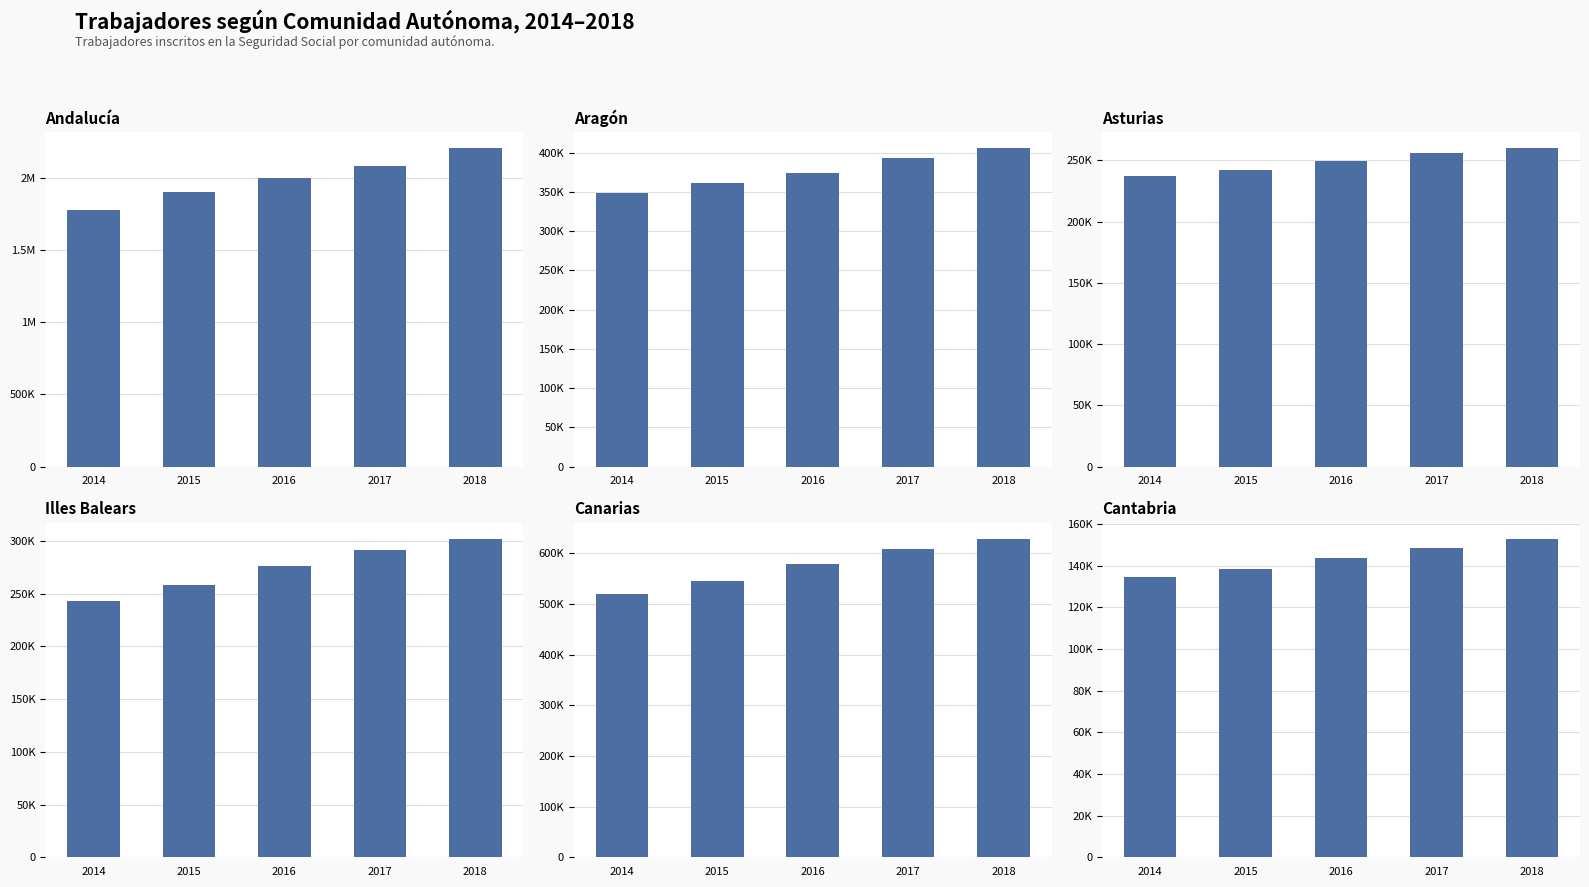

True or false: Asturias has a value of 87442 at 2017.

False